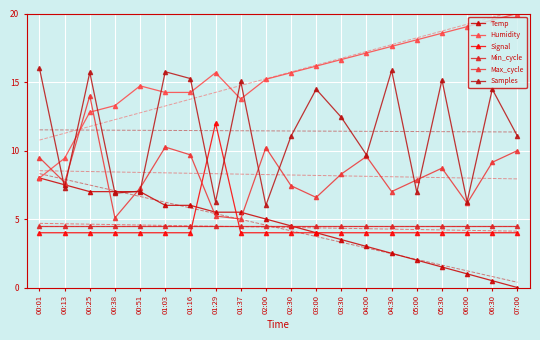

What is the label of the 8th point from the left?

01:29